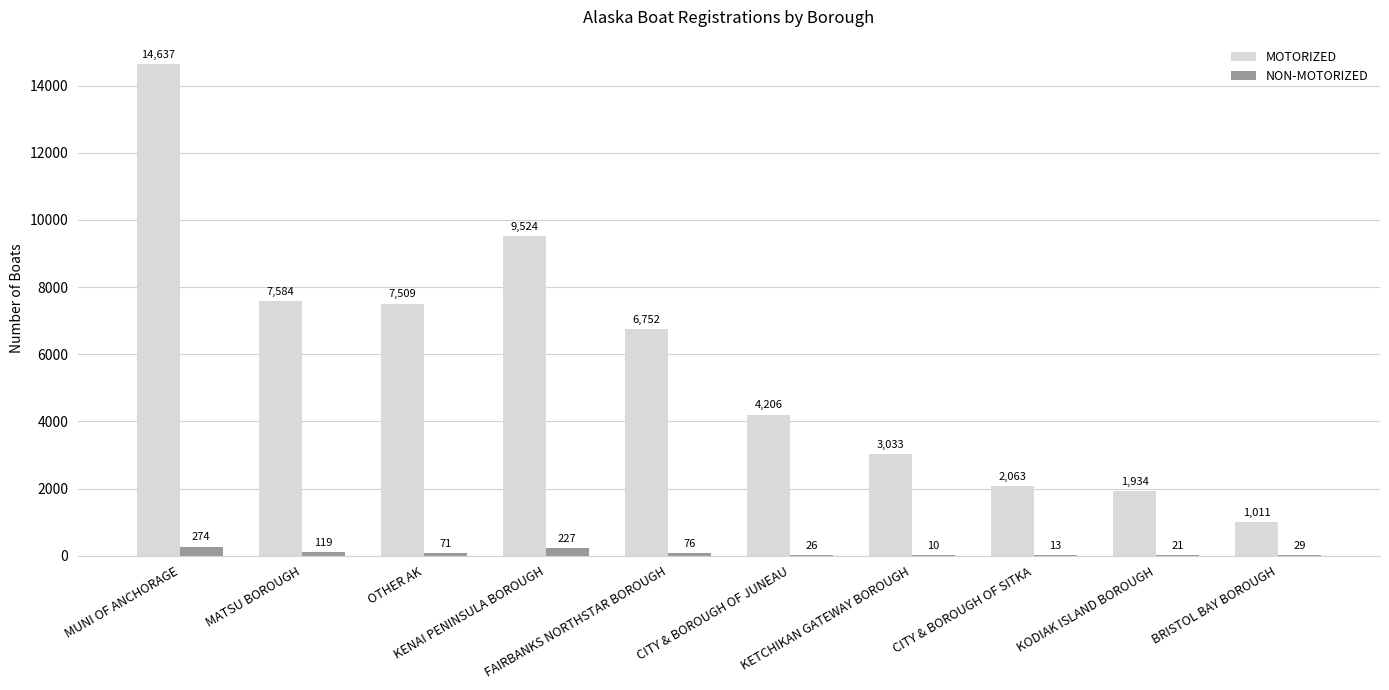

What is the sum of the NON-MOTORIZED values at FAIRBANKS NORTHSTAR BOROUGH and OTHER AK?

147